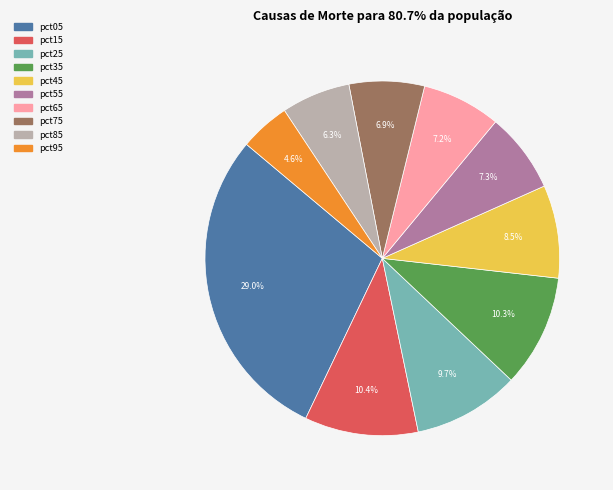

Does pct75 represent more than half of the total?

No